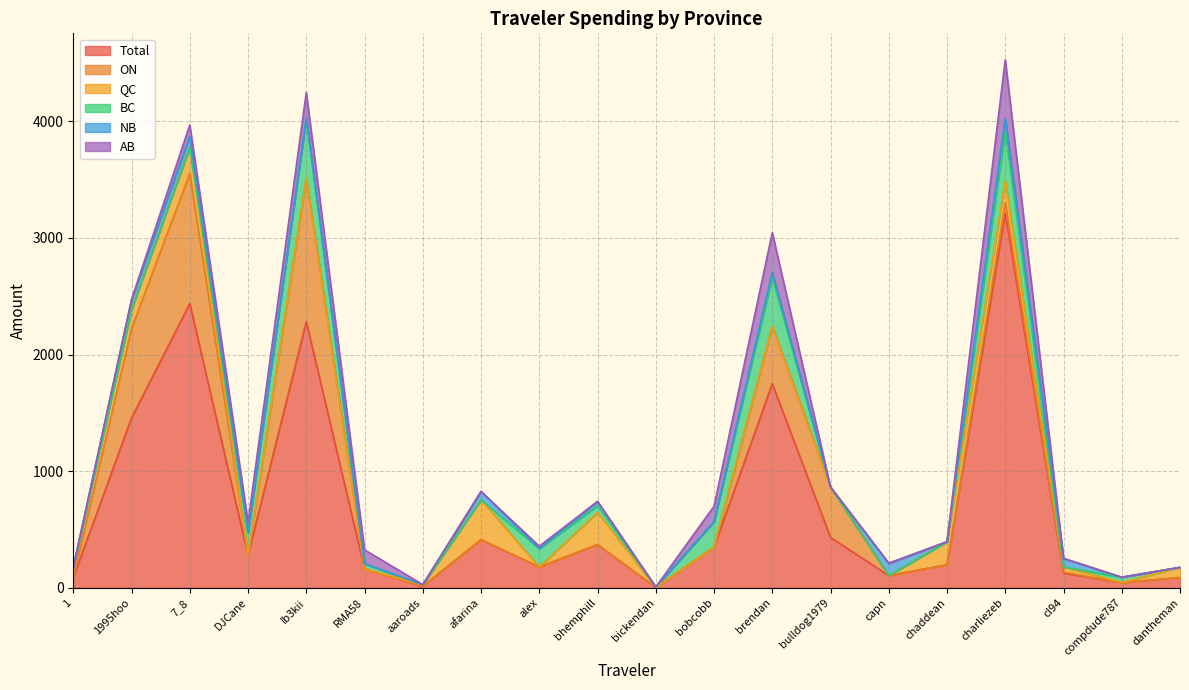

At which label is NB closest to 54?

brendan